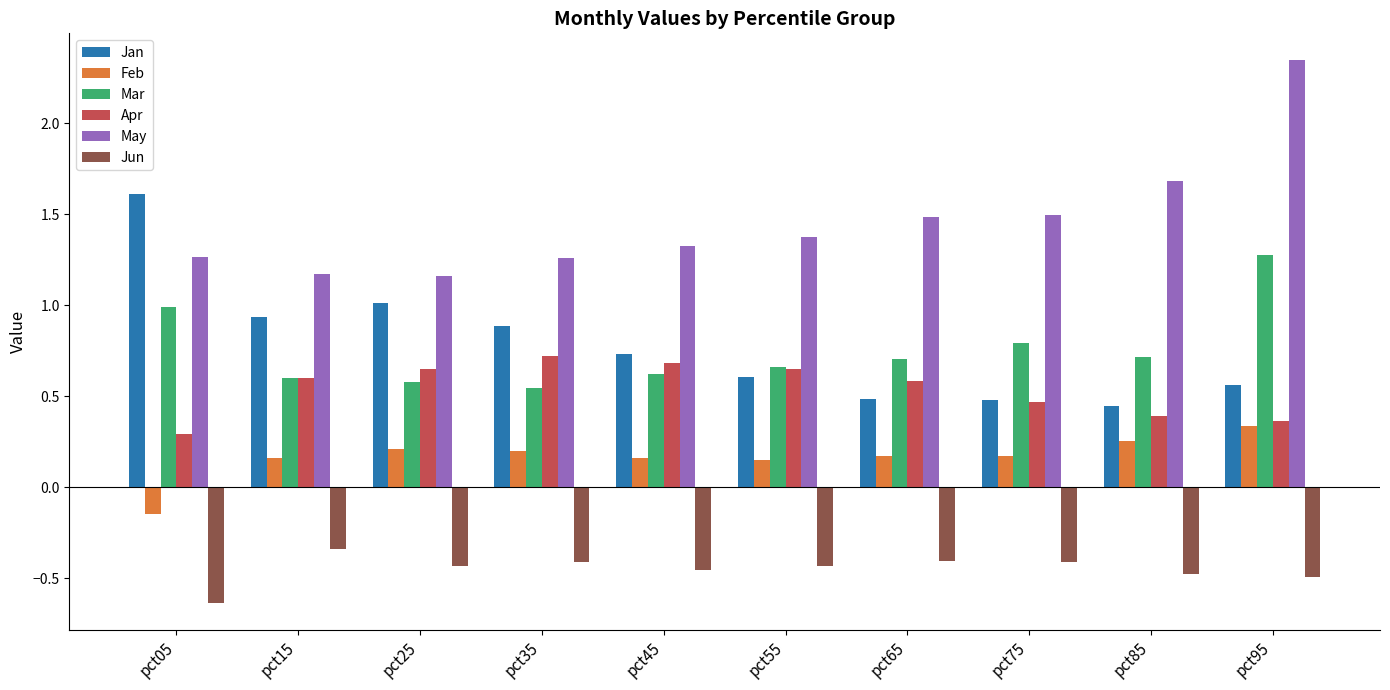

At which category does the chart reach its peak across all series?

pct95